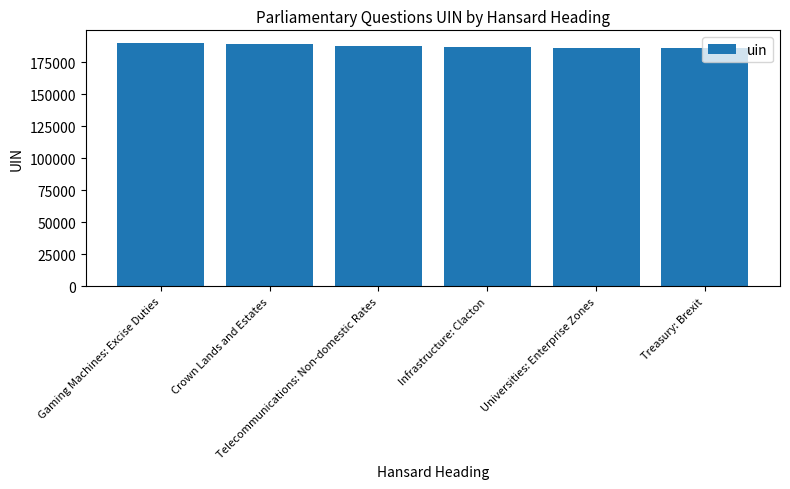

What is the smallest value displayed?

186208